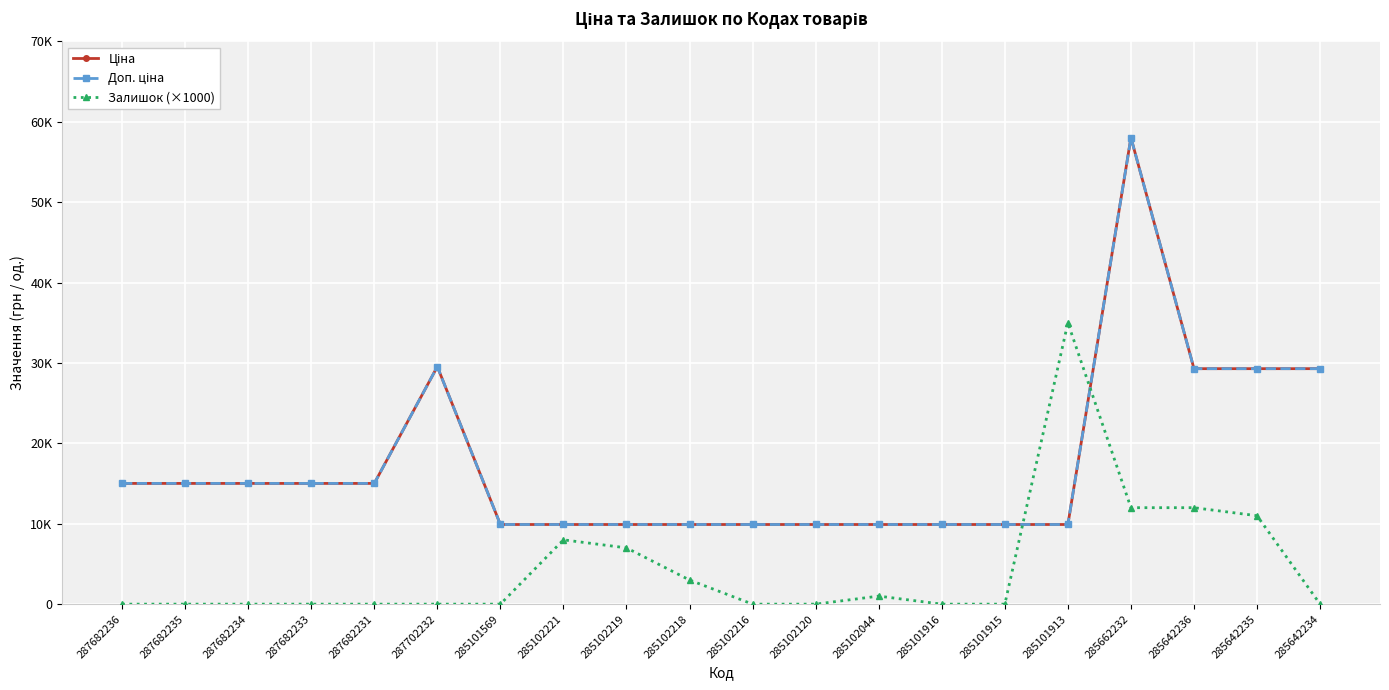

Count the number of data series in this chart.

3